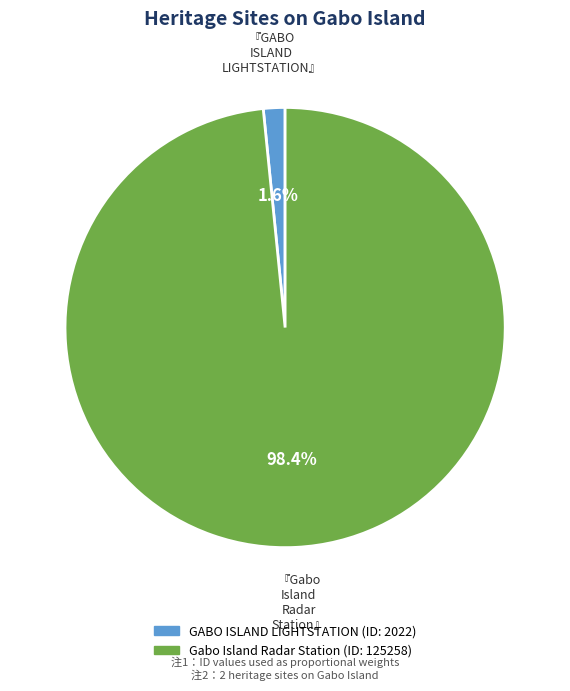

True or false: GABO ISLAND LIGHTSTATION accounts for 2% of the total.

True